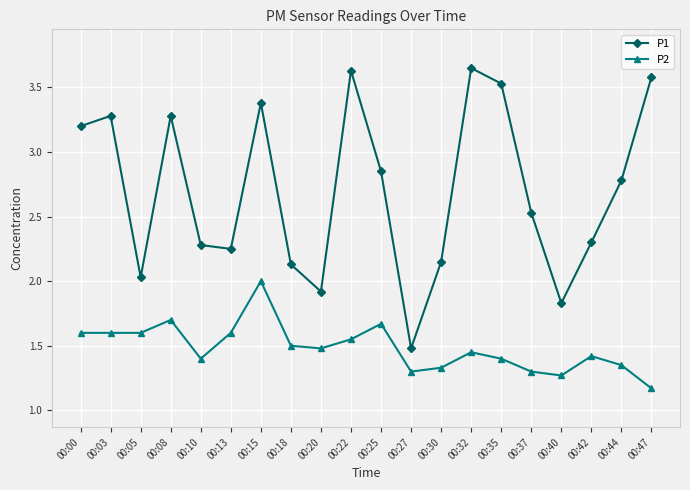

At 00:30, list the series in order from smallest to largest.

P2, P1